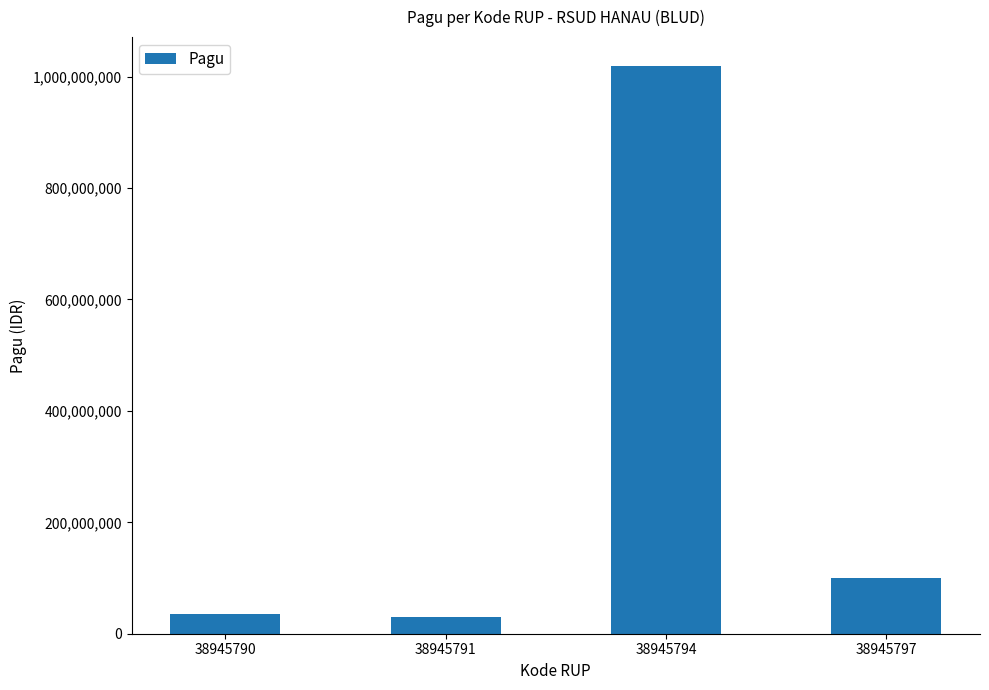

What is the minimum value shown in the chart?

30000000